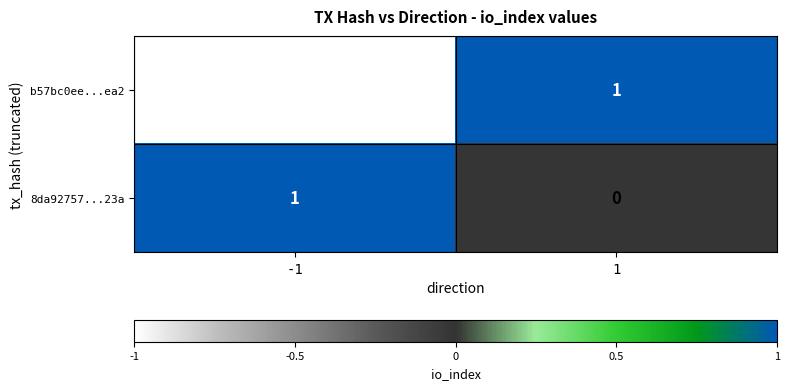

How many categories are shown in the chart?

2